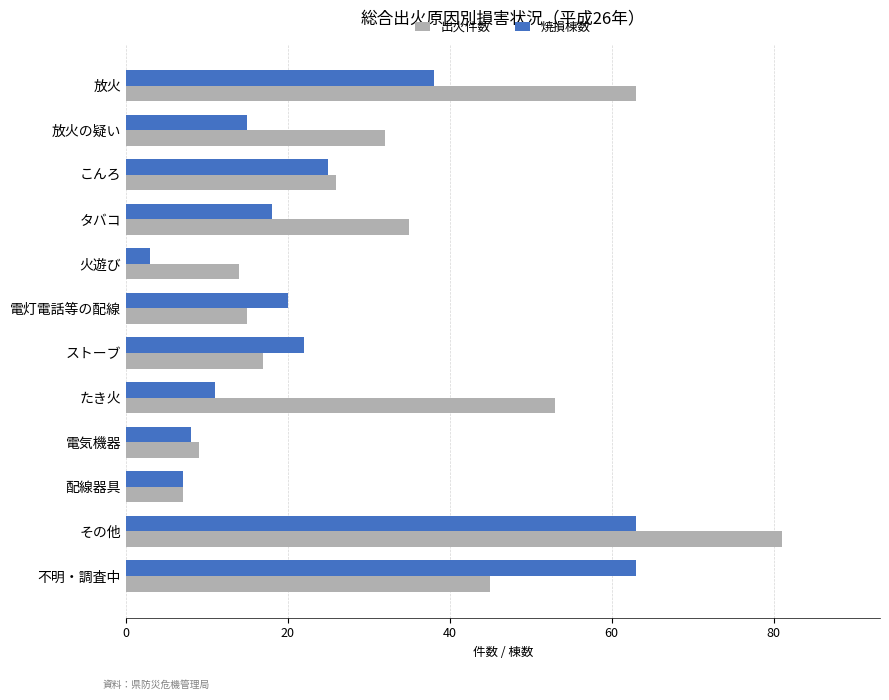

Which series has the largest total across all categories?

出火件数